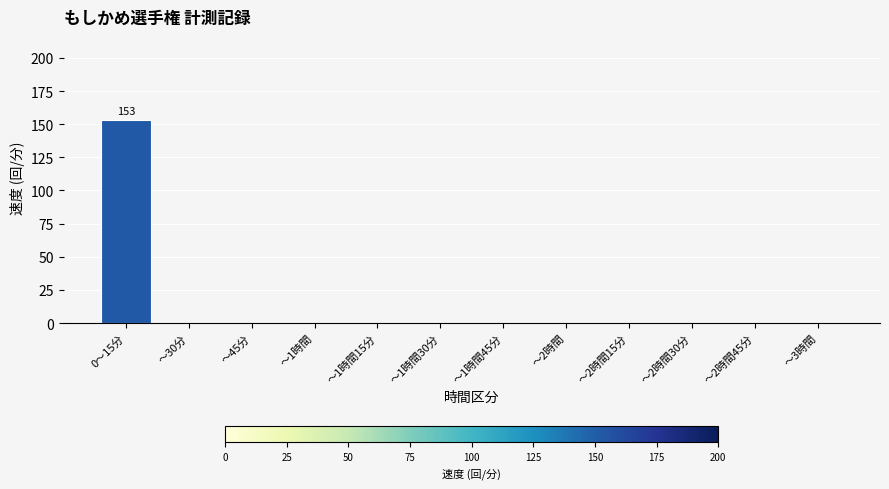

What is the sum of all values?

153